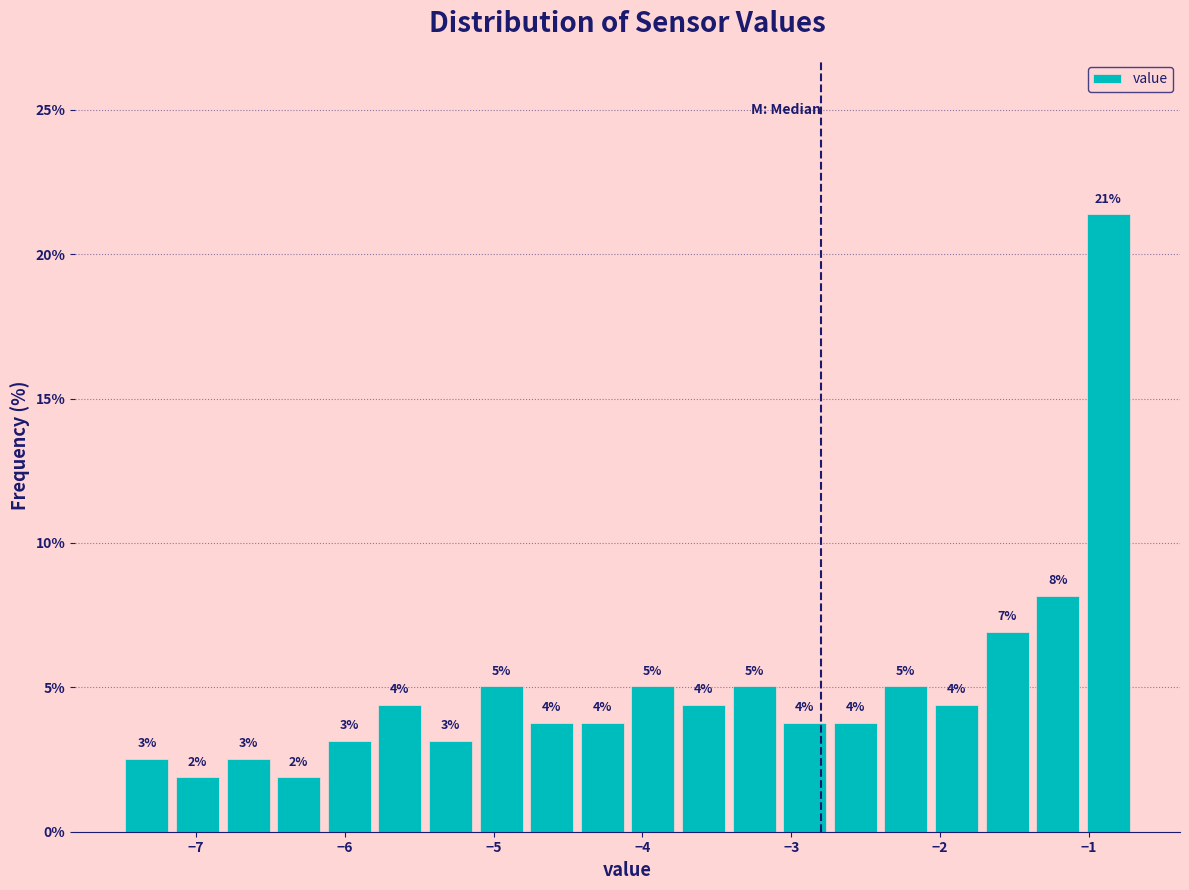

Read against the x-axis, roughly where is the centre of the tallest bar?

-0.9